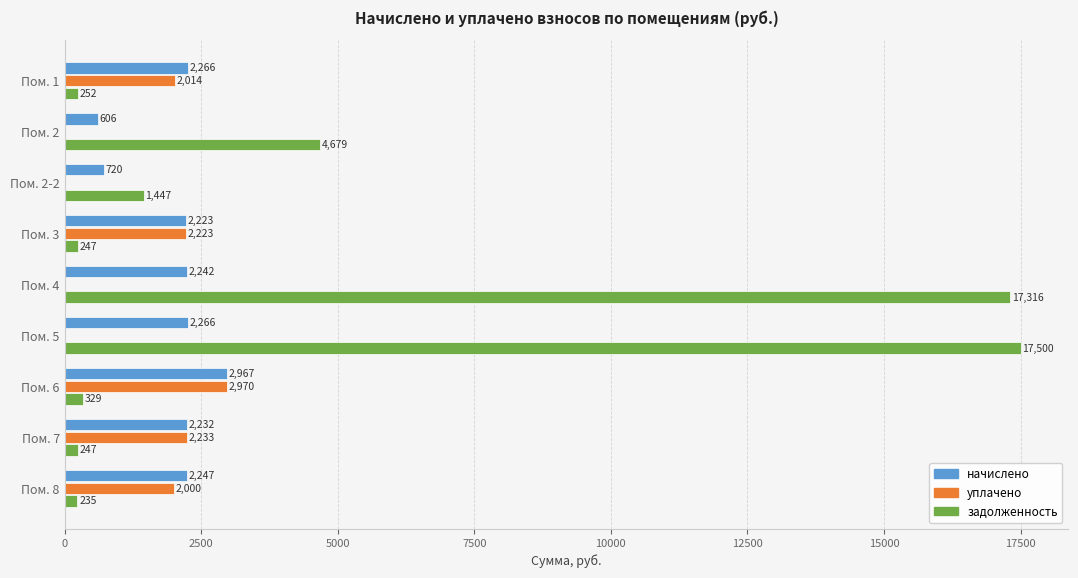

Which category has the highest value across all series?

Пом. 5